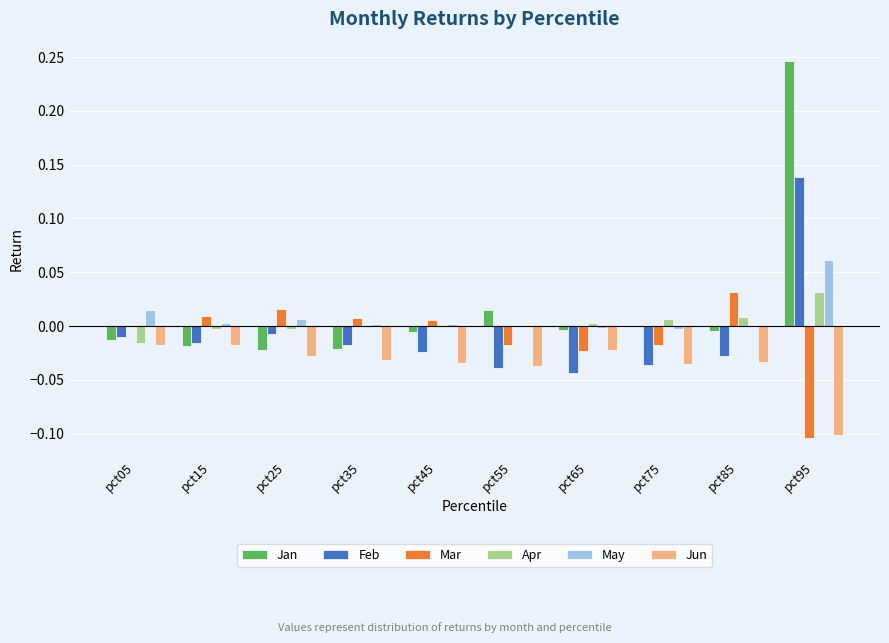

What are all the series names shown in the legend?

Jan, Feb, Mar, Apr, May, Jun